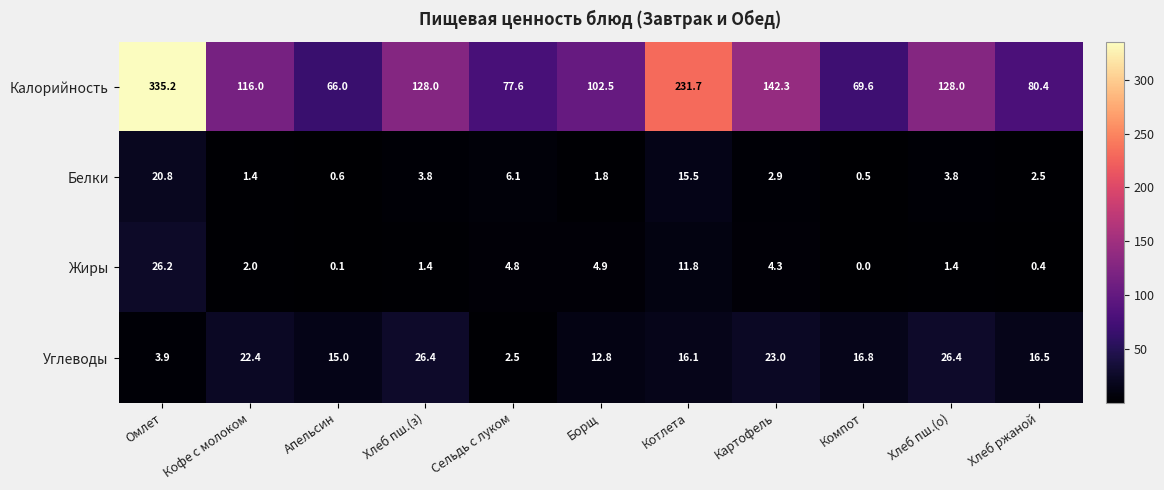

What is the difference between the maximum and second lowest values in the Калорийность series?

265.6